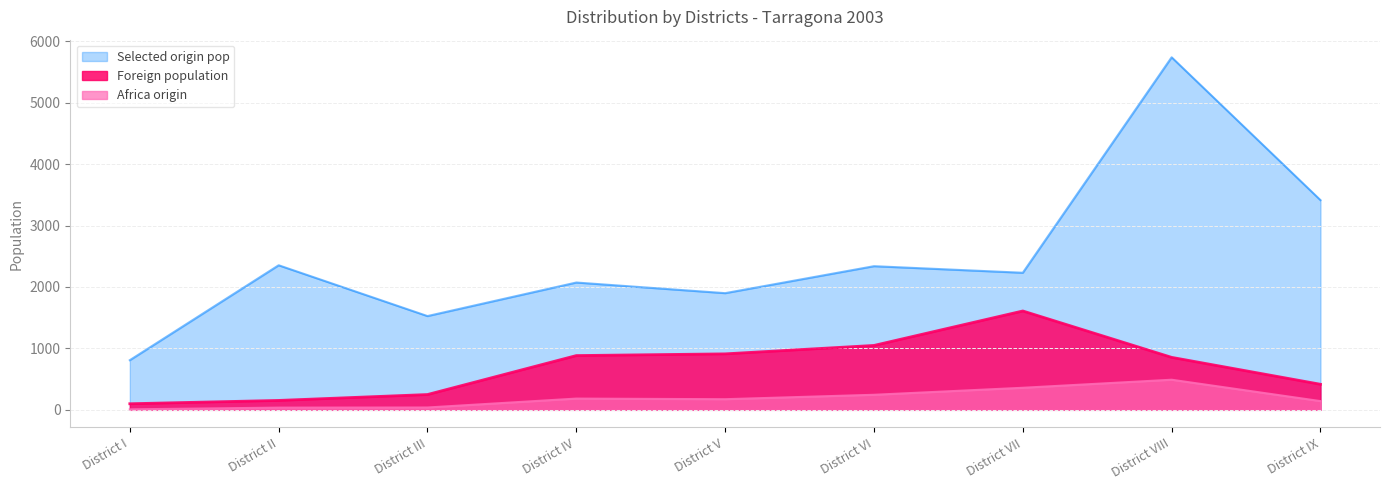

What is the sum of all Africa origin values?

1674